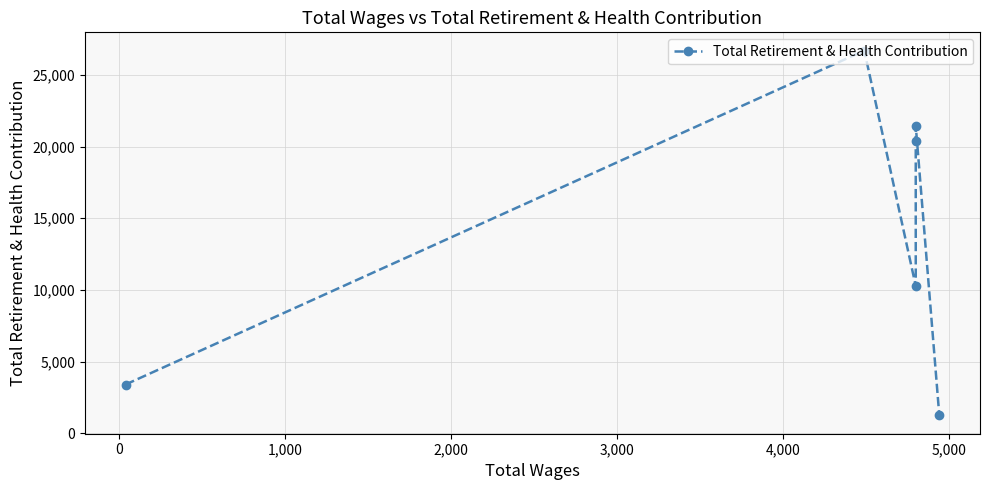

The chart shows a value of 10732 at 3,000. True or false?

False